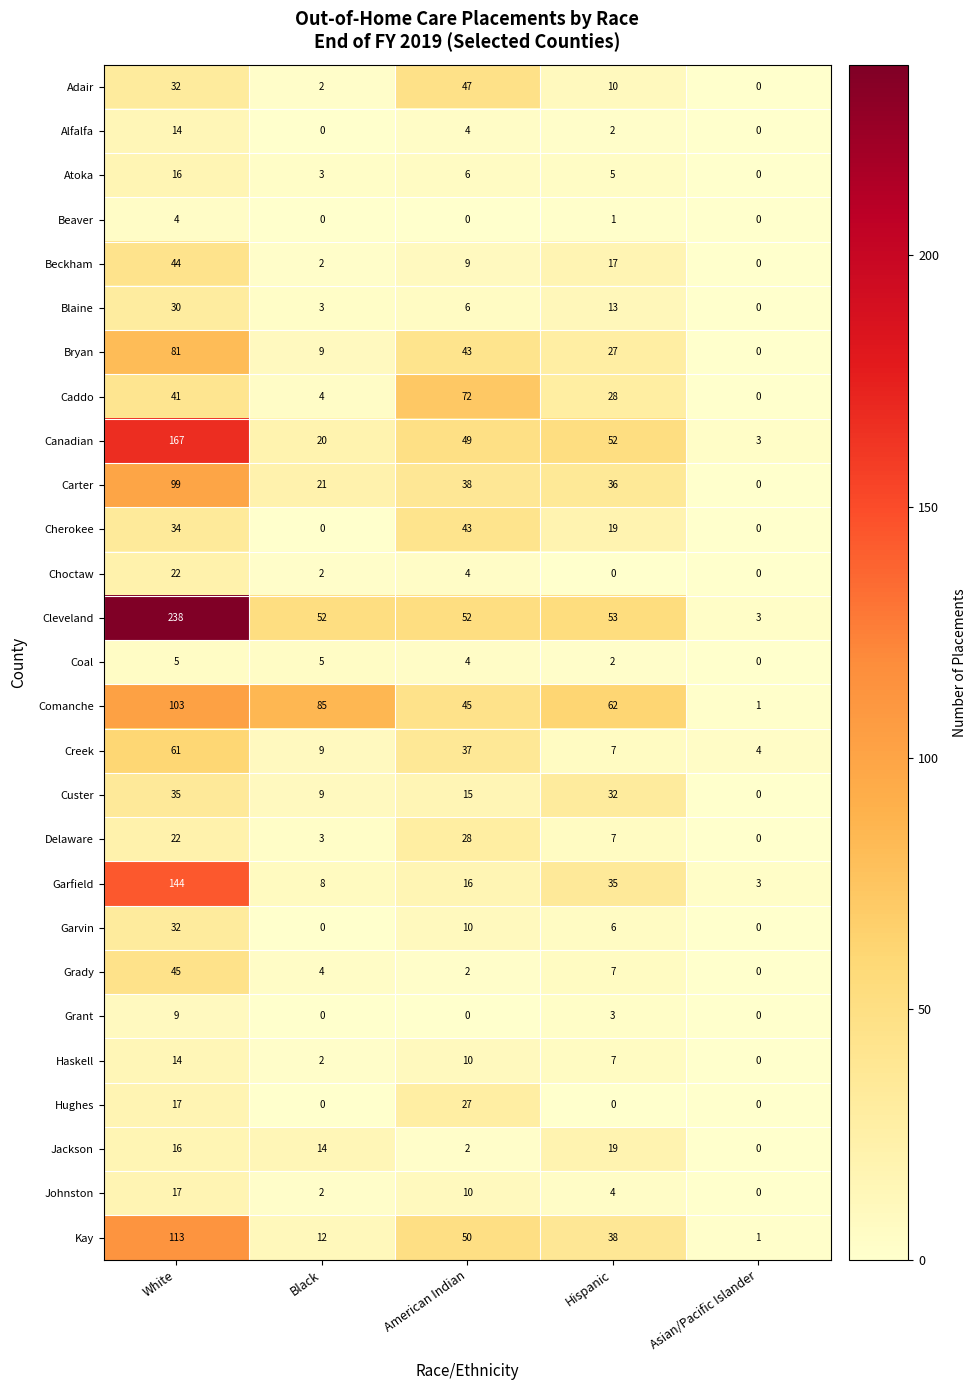

List the labels in order of Bryan value, smallest first.

Asian/Pacific Islander, Black, Hispanic, American Indian, White